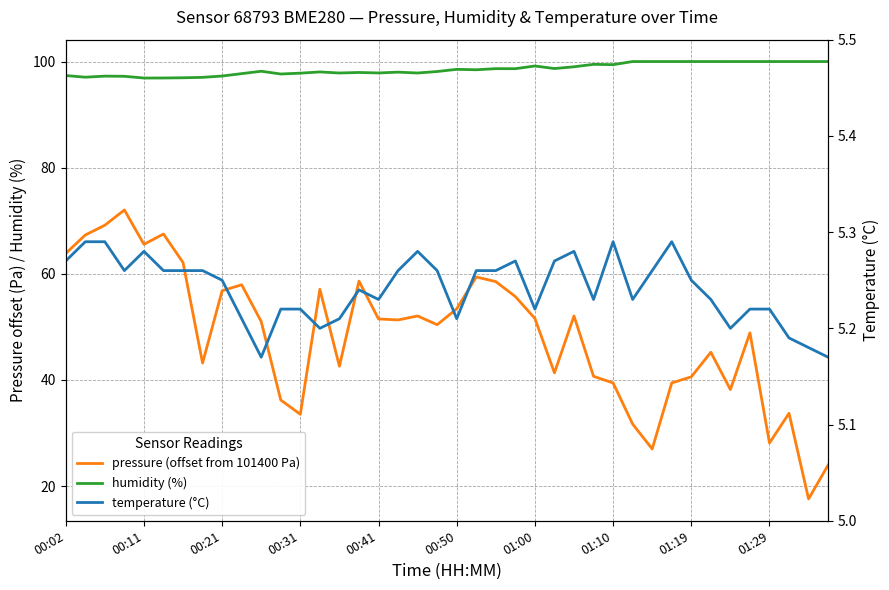

Which series changed the most between 31 and 36?

pressure (offset from 101400 Pa)